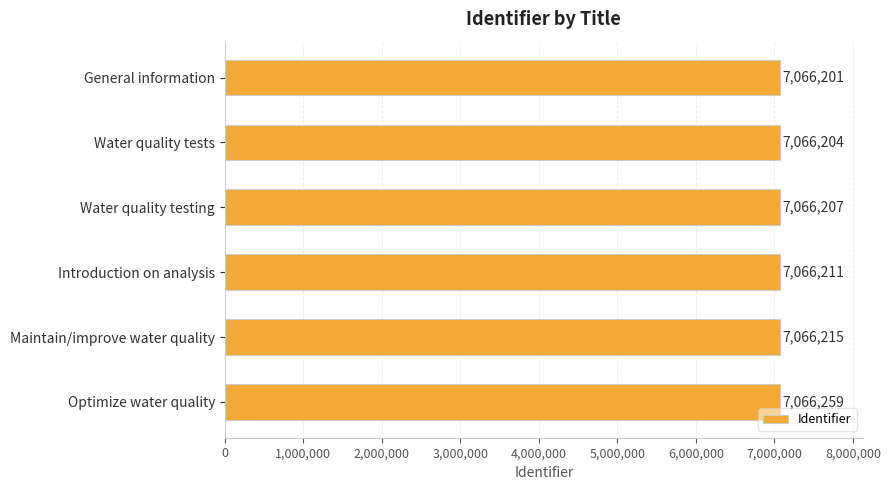

At which label is the value closest to 7066230?

Maintain/improve water quality